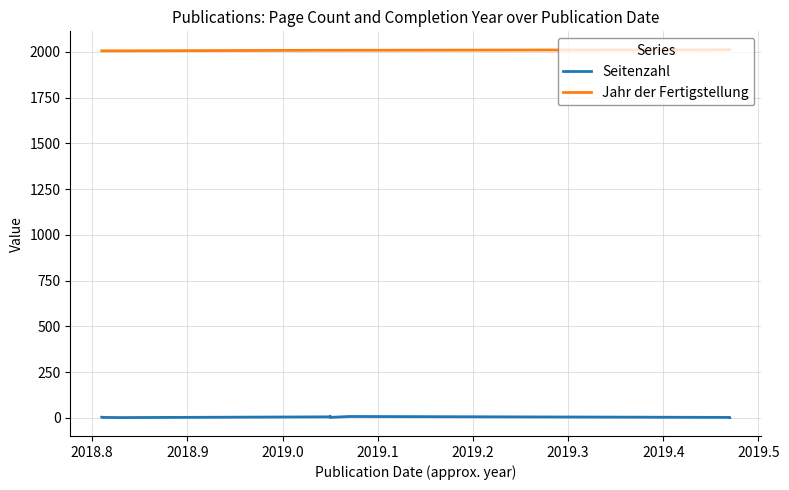

True or false: Jahr der Fertigstellung and Seitenzahl intersect in this chart.

False